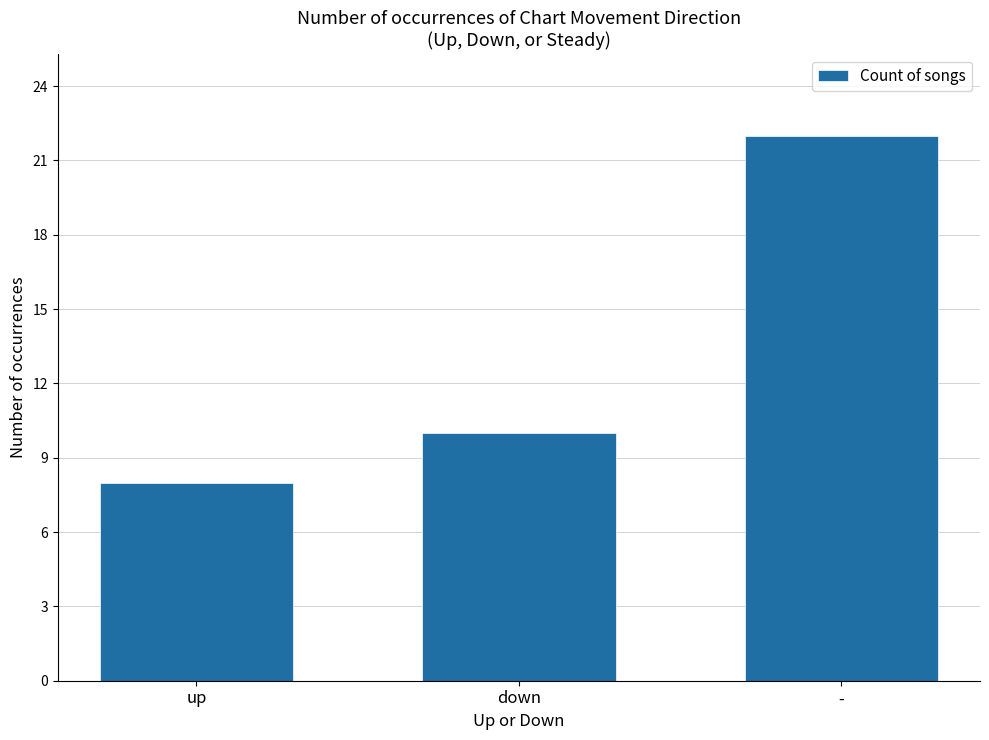

Read the value at down.

10